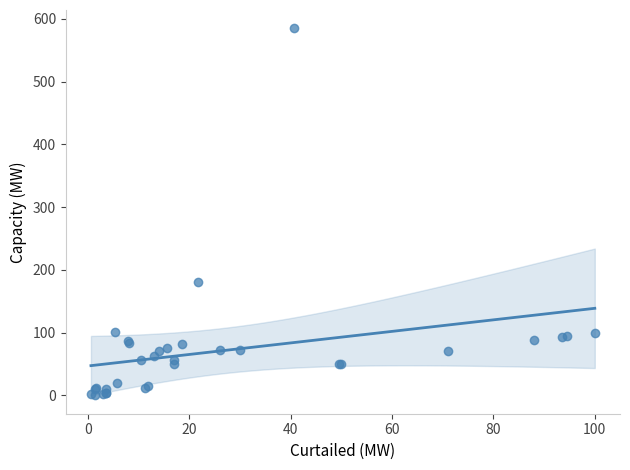

What Y value in the scatter plot is closest to 293?

180.0